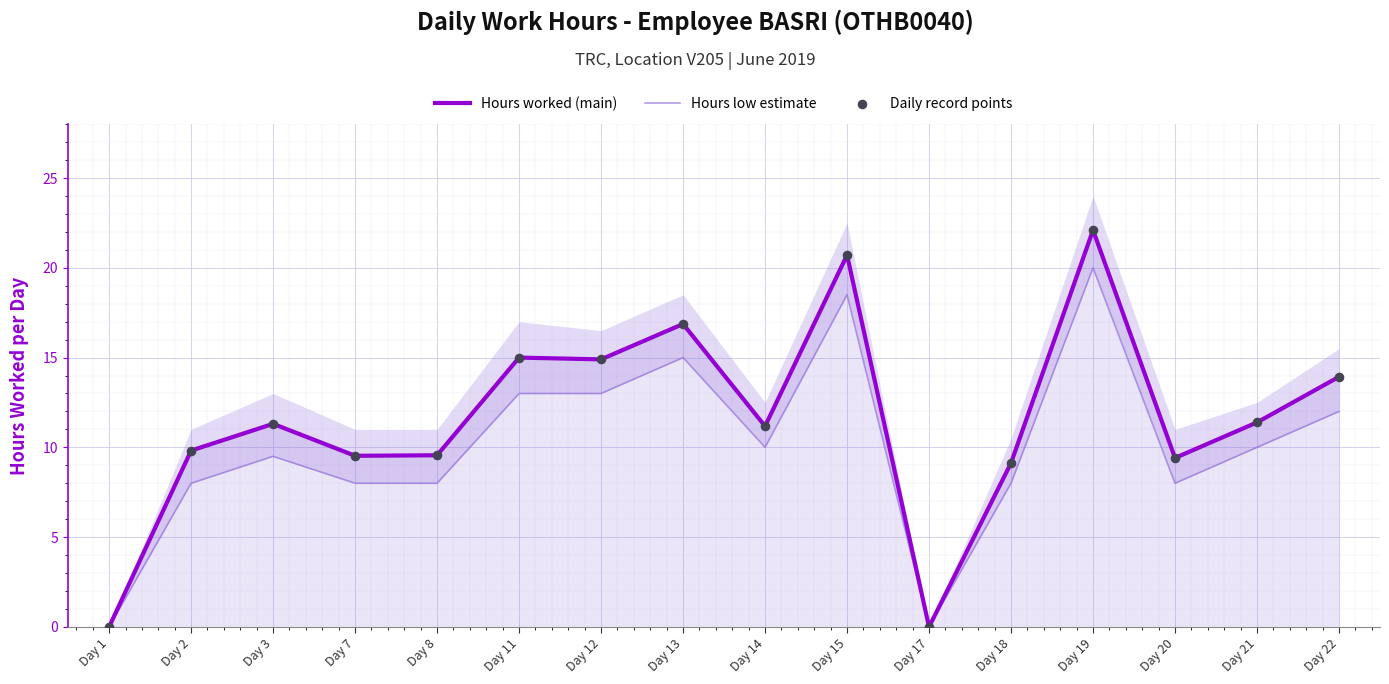

What are all the series names shown in the legend?

Hours worked (main), Hours low estimate, Daily record points